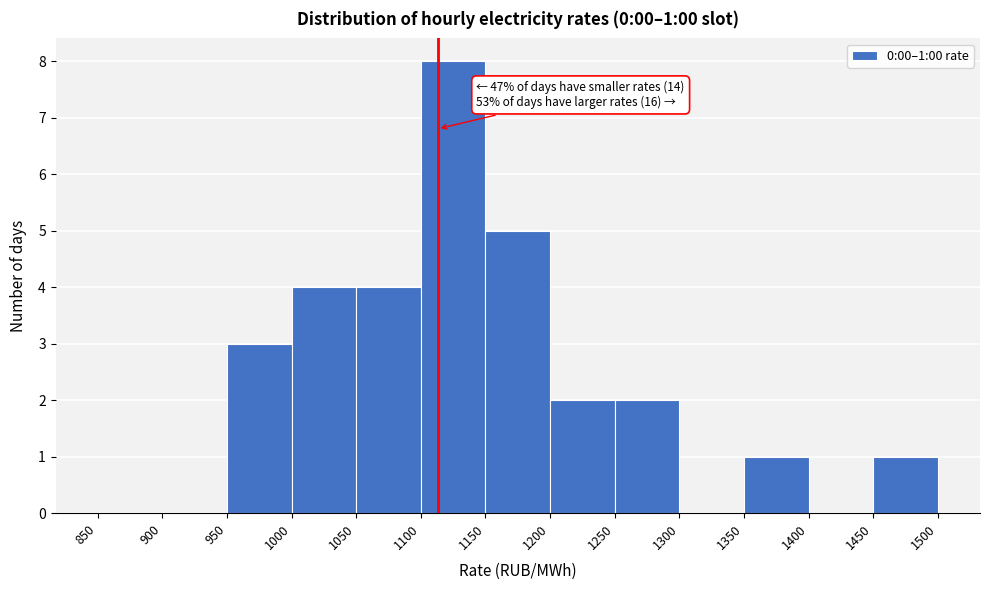

Which range on the x-axis has the tallest bar?

1100 to 1150